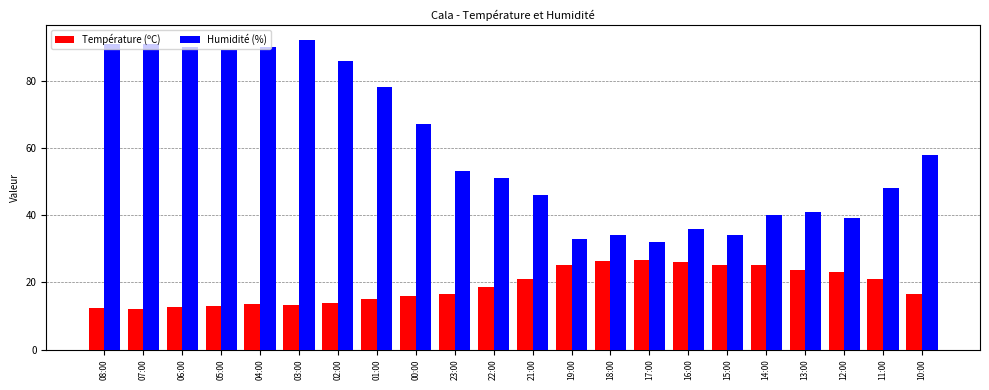

The value of Température (ºC) at 22:00 is 4.8. True or false?

False